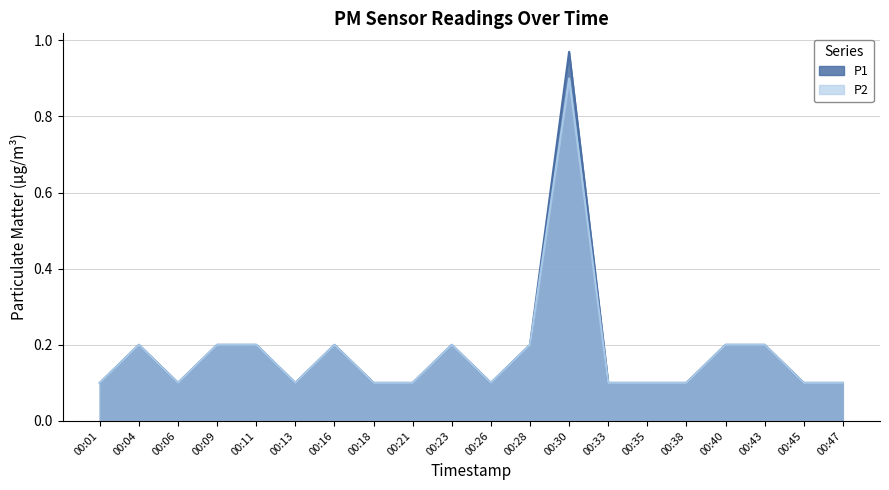

Does the chart have visible grid lines?

Yes